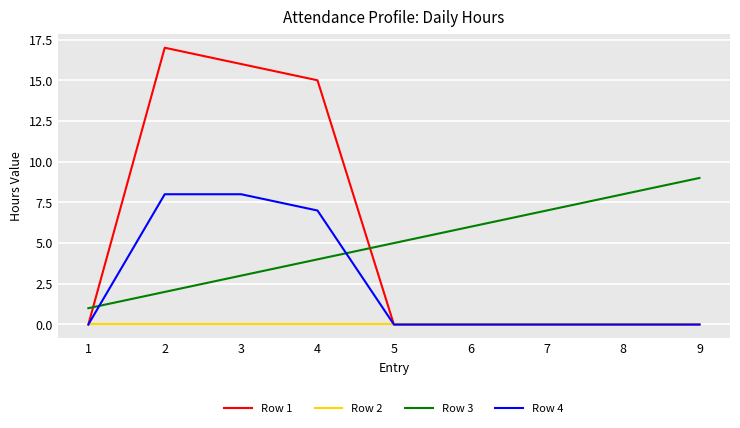

What is the average value of the Row 3 series?

5